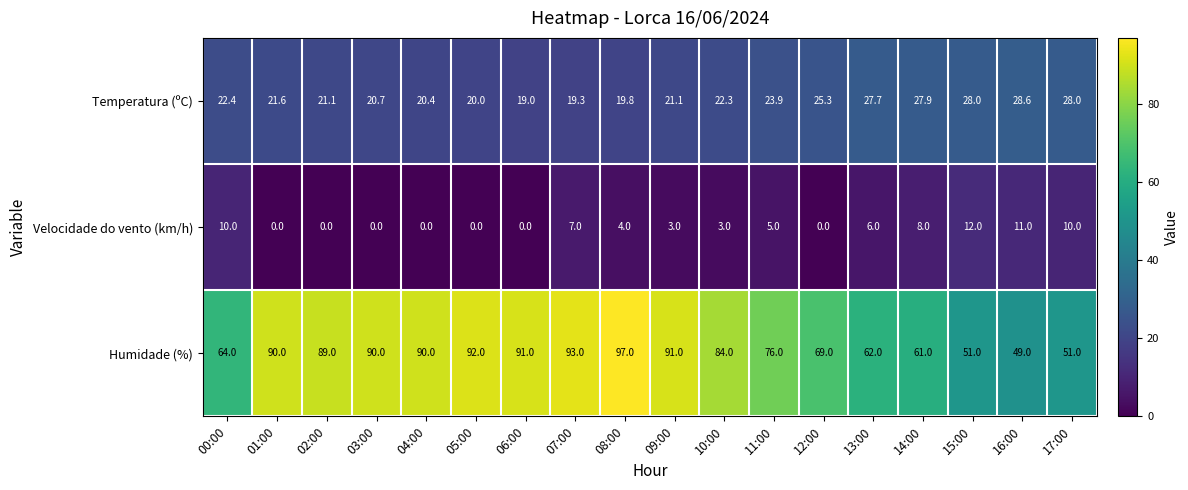

List the series in order of their overall mean, lowest first.

Velocidade do vento (km/h), Temperatura (ºC), Humidade (%)